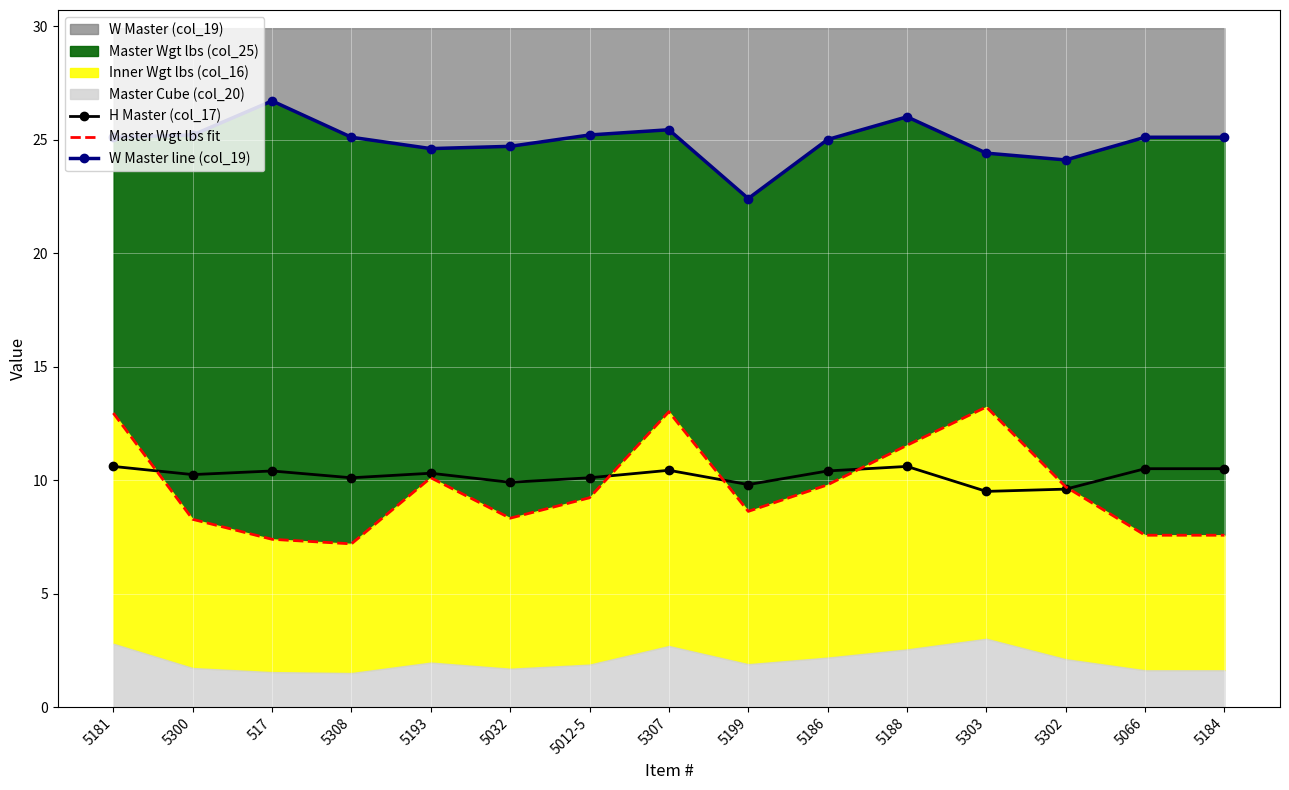

What is the difference between the maximum and minimum values in the Master Wgt lbs fit series?

6.0